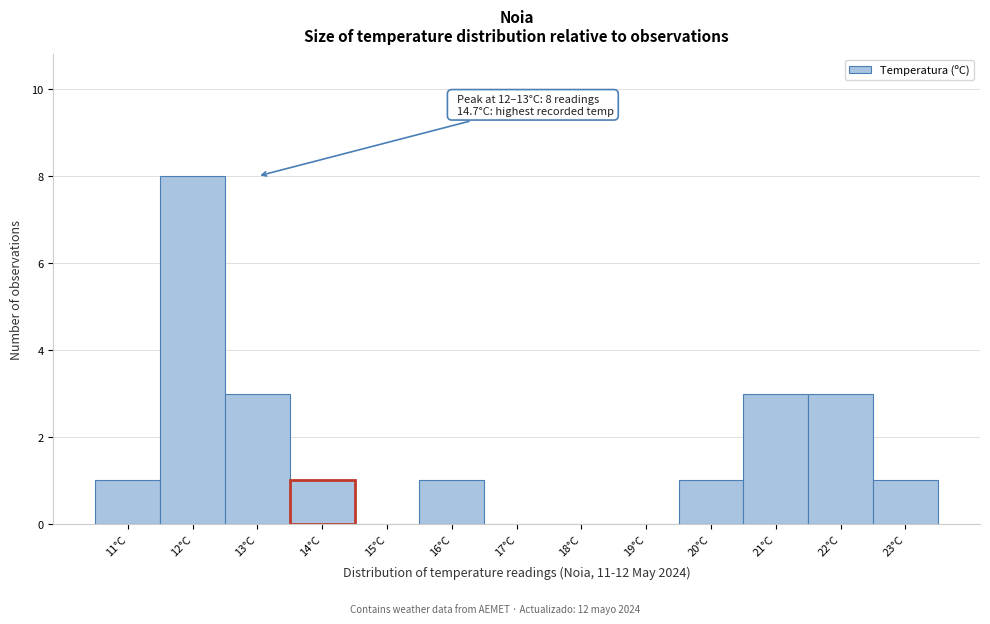

Reading left to right, list all the values displayed in this chart.

11°C=1	12°C=8	13°C=3	14°C=1	15°C=0	16°C=1	17°C=0	18°C=0	19°C=0	20°C=1	21°C=3	22°C=3	23°C=1